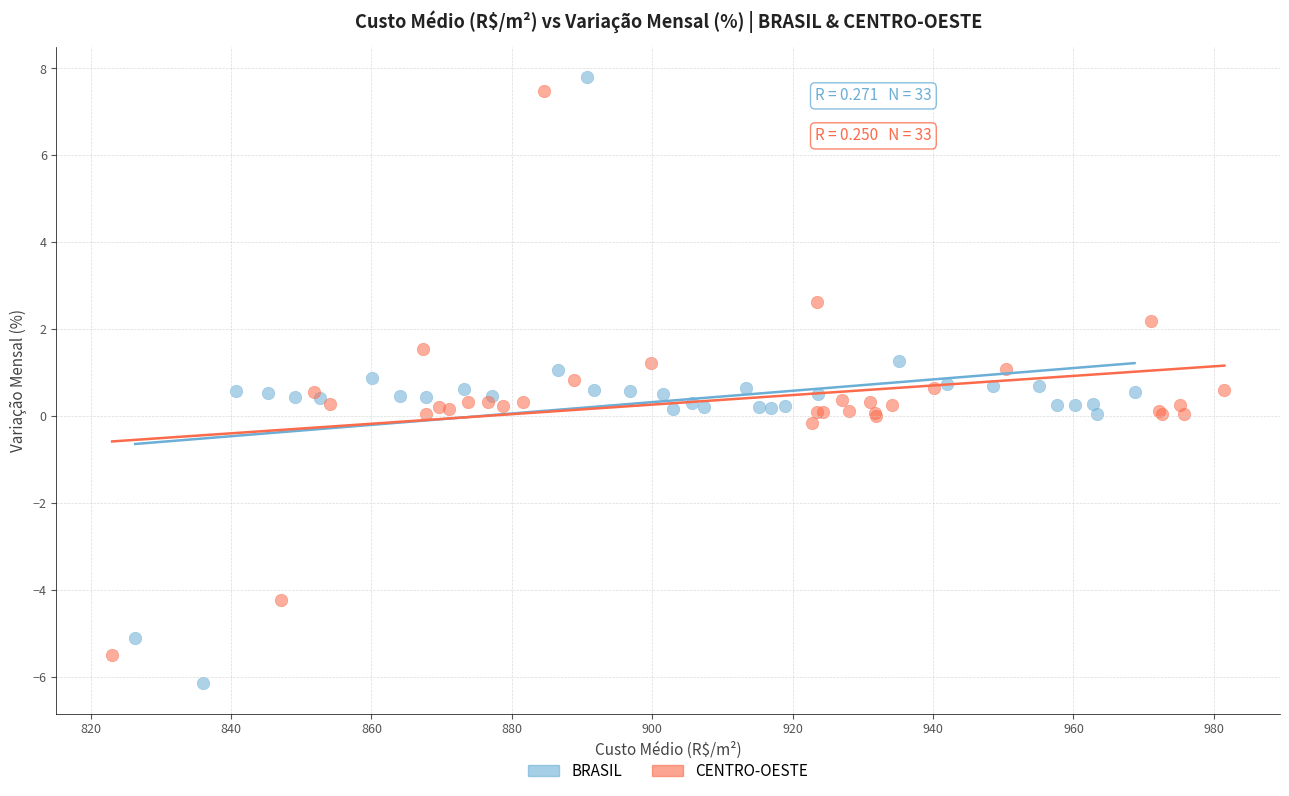

Which series contains the lowest Y value?

BRASIL